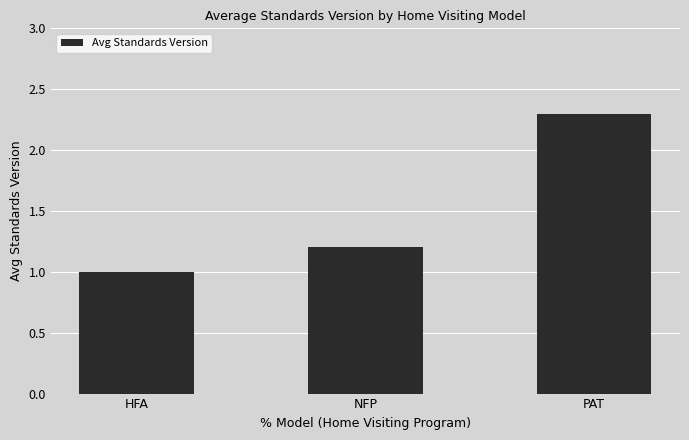

Reading right to left, extract all data points from this chart.

2.3	1.2	1.0